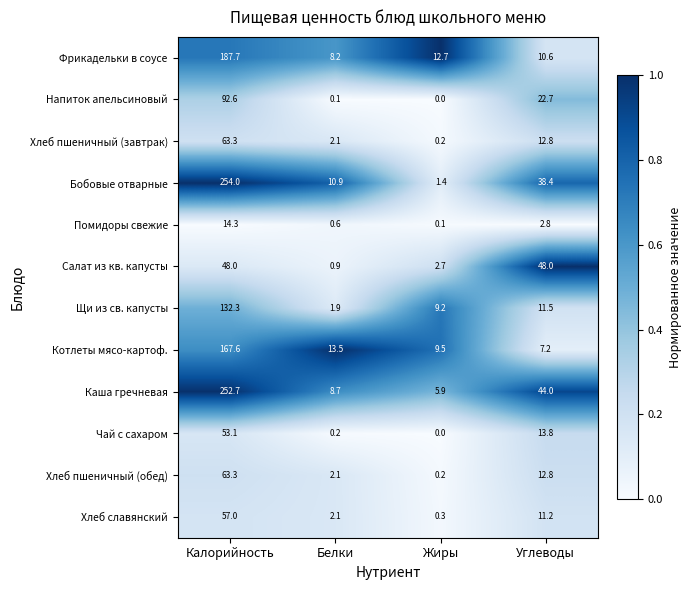

At which label does Бобовые отварные reach its peak?

Калорийность